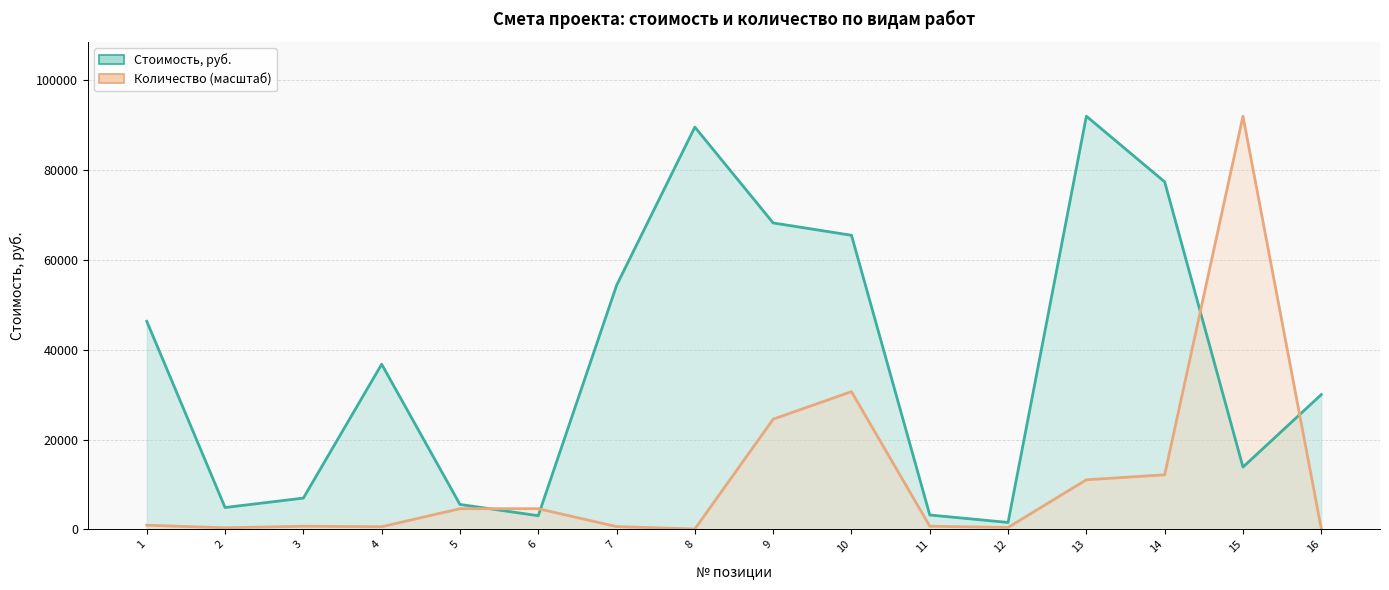

Which label corresponds to the smallest value in the chart?

8